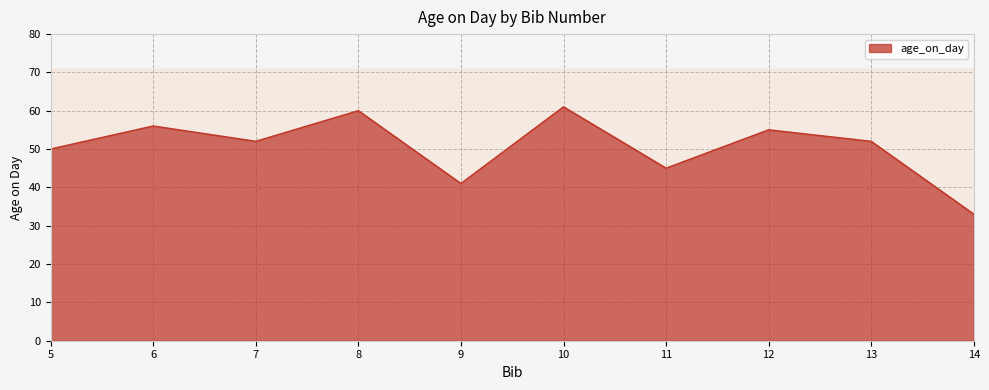

Reading left to right, transcribe all the data shown in this chart.

50	56	52	60	41	61	45	55	52	33